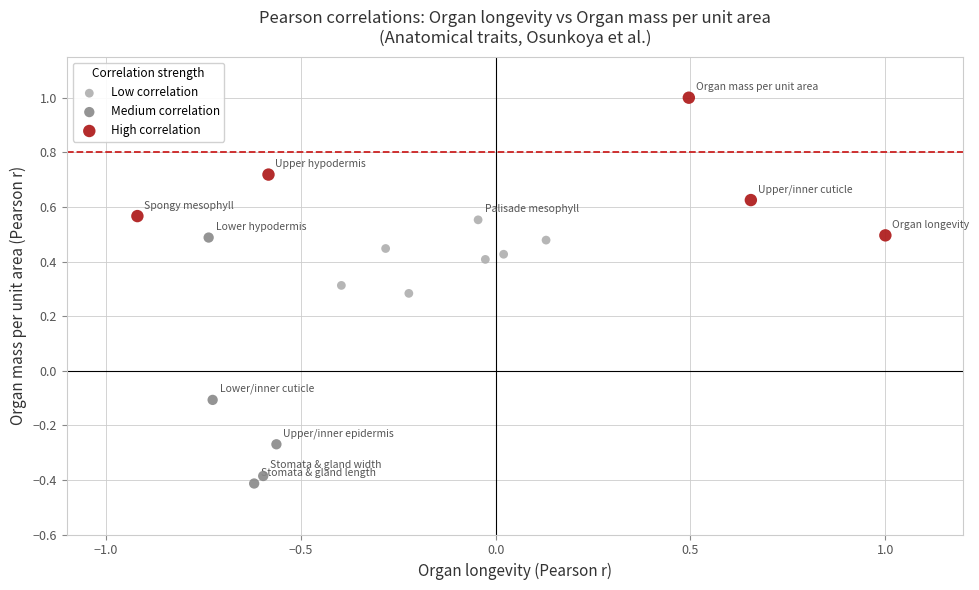

Which series has the largest Y range (max minus min)?

Medium correlation